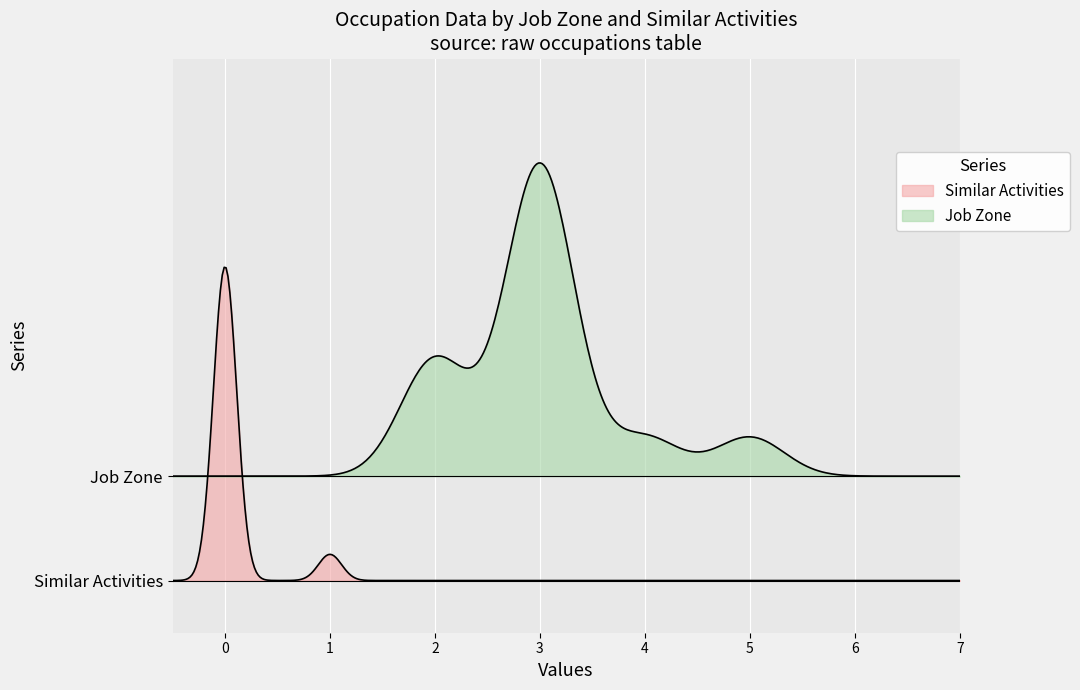

What is the sum of all Shared Activities values?

13